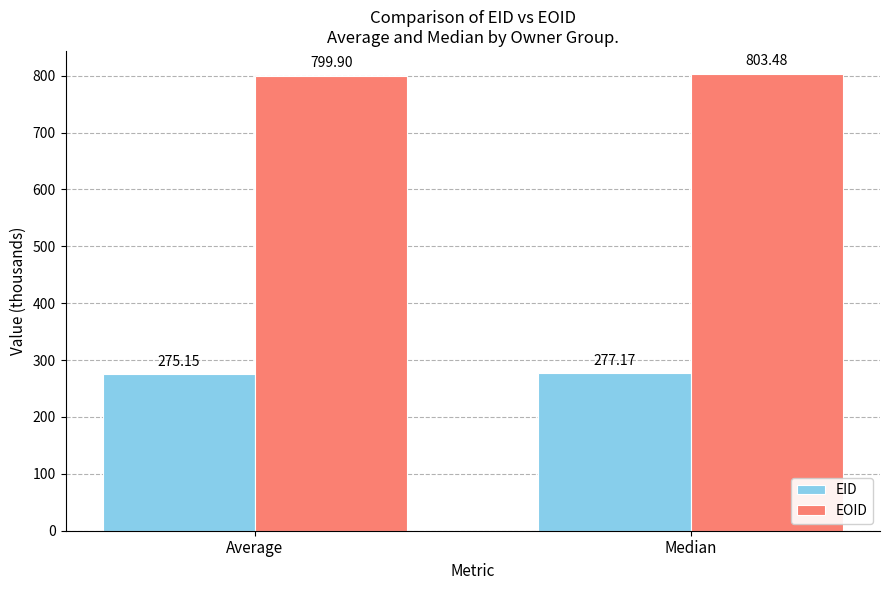

At which category is the sum across all series the highest?

Median